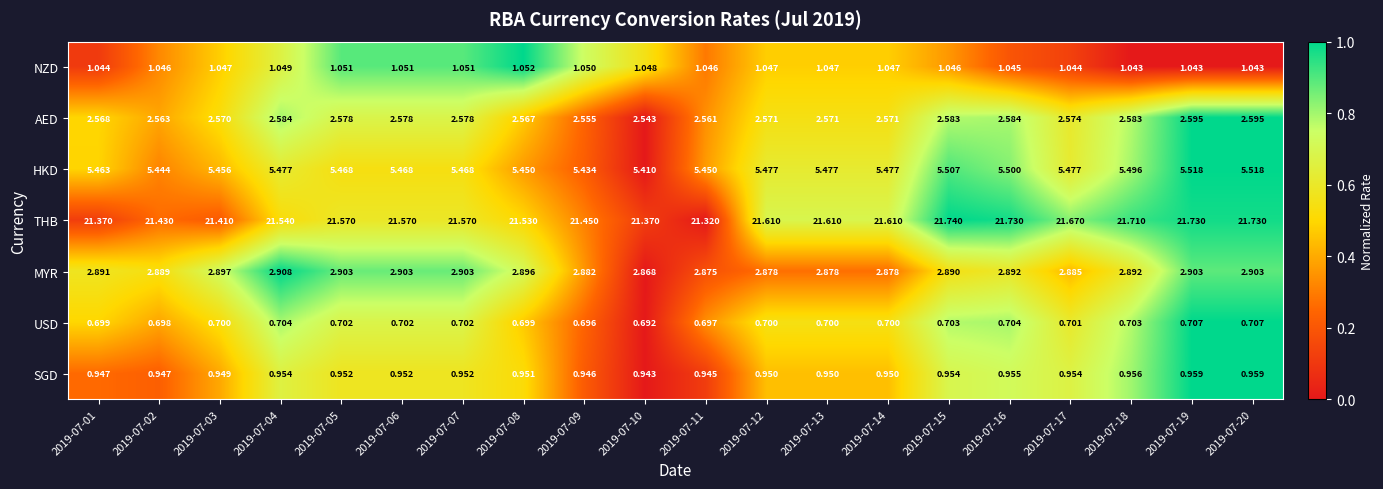

Is the value of THB at 2019-07-14 greater than the value of HKD at 2019-07-12?

Yes